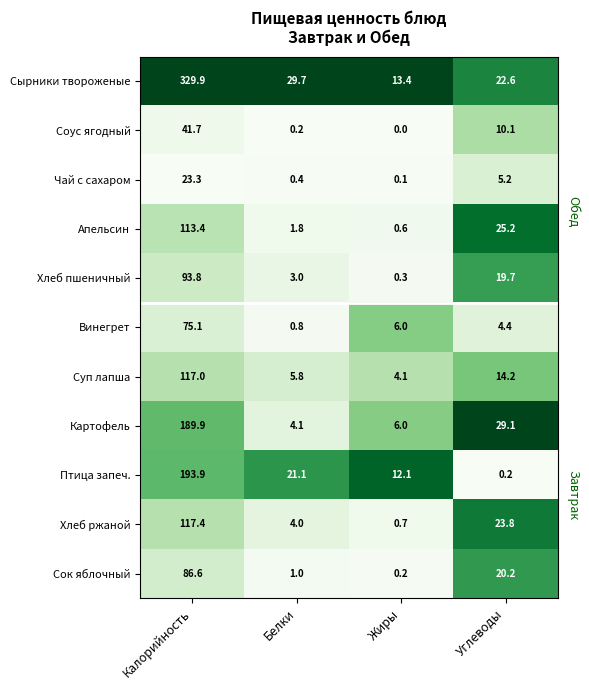

Which series changed the most between Белки and Жиры?

Сырники твороженые